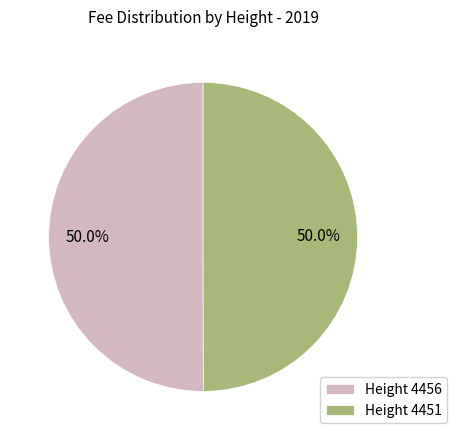

Combined, do Height 4451 and Height 4456 account for over 50%?

Yes